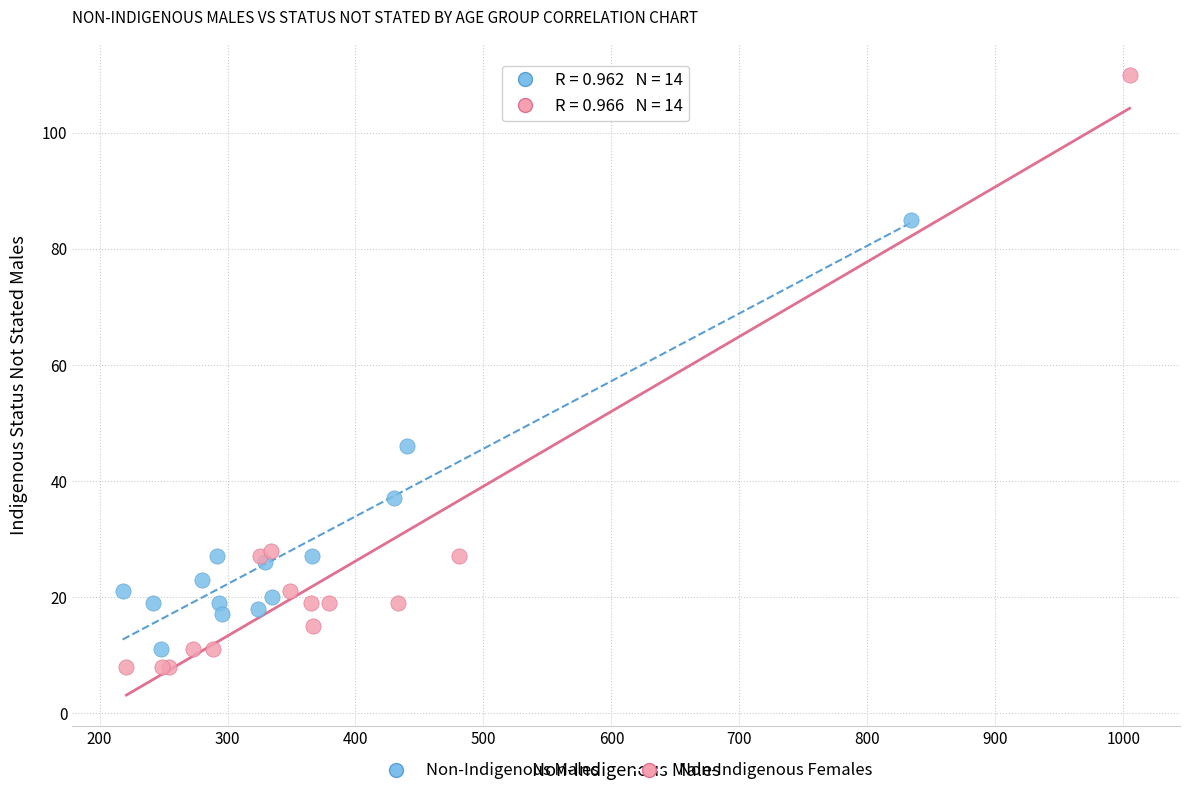

Which series reaches the maximum Y coordinate?

Non-Indigenous Females